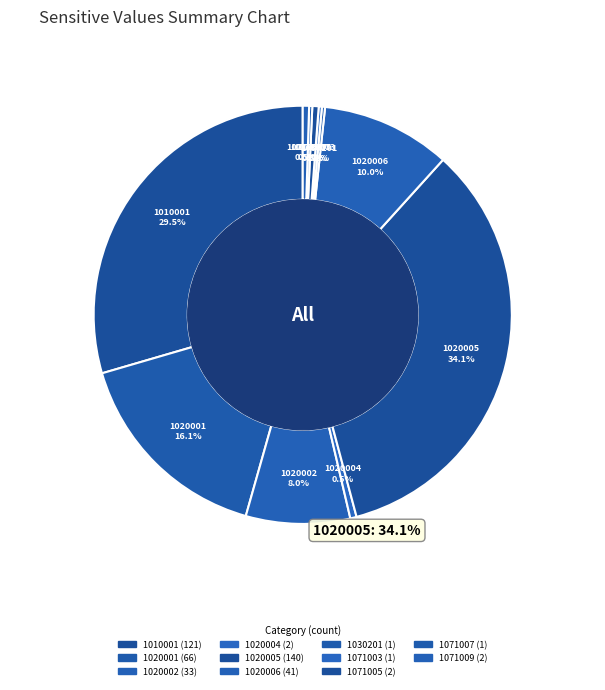

Is the sum of 1010001 and 1020002 greater than half?

No